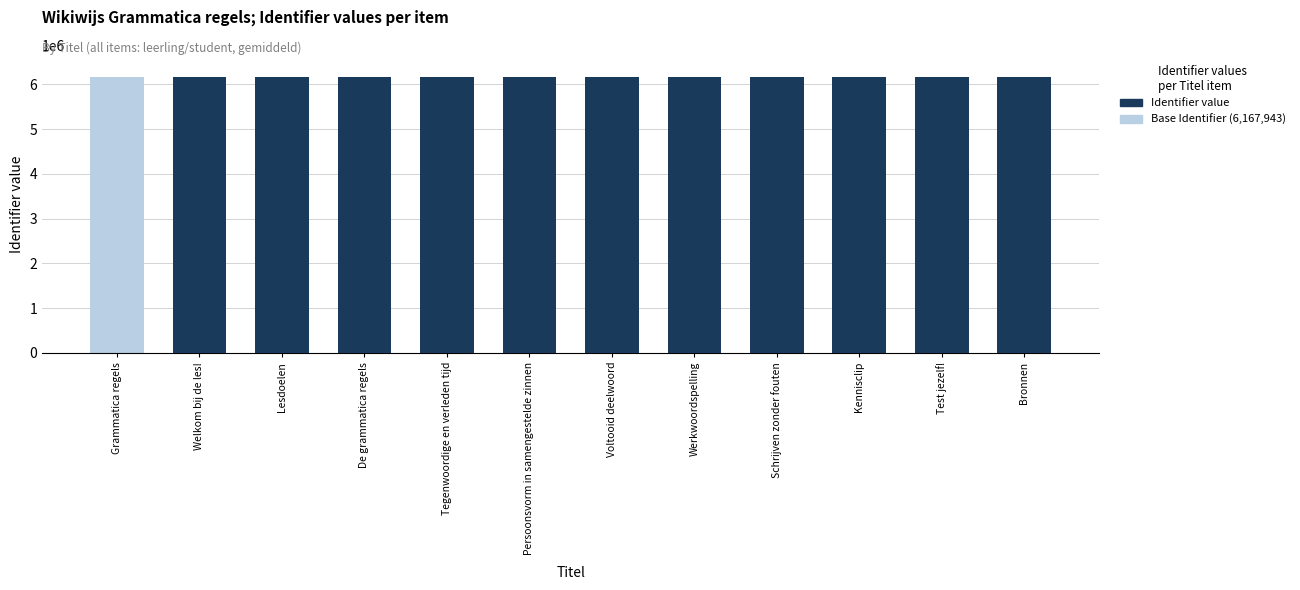

Is the value of Base Identifier (6,167,943) at Werkwoordspelling greater than the value of Identifier value at Kennisclip?

No